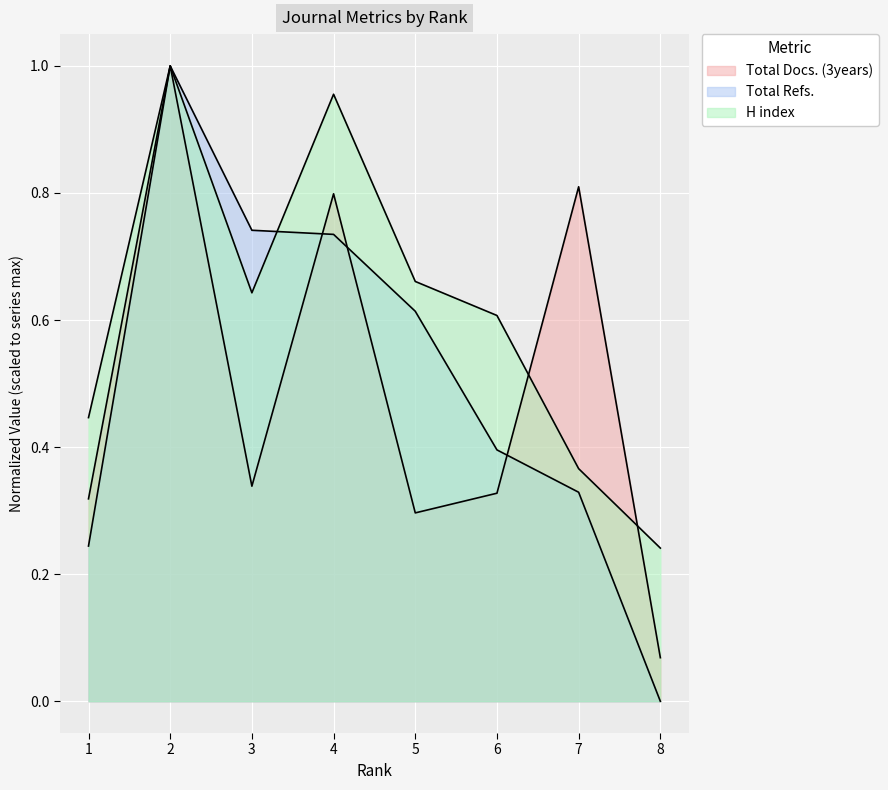

The value of H index at 8 is 0.2. True or false?

True